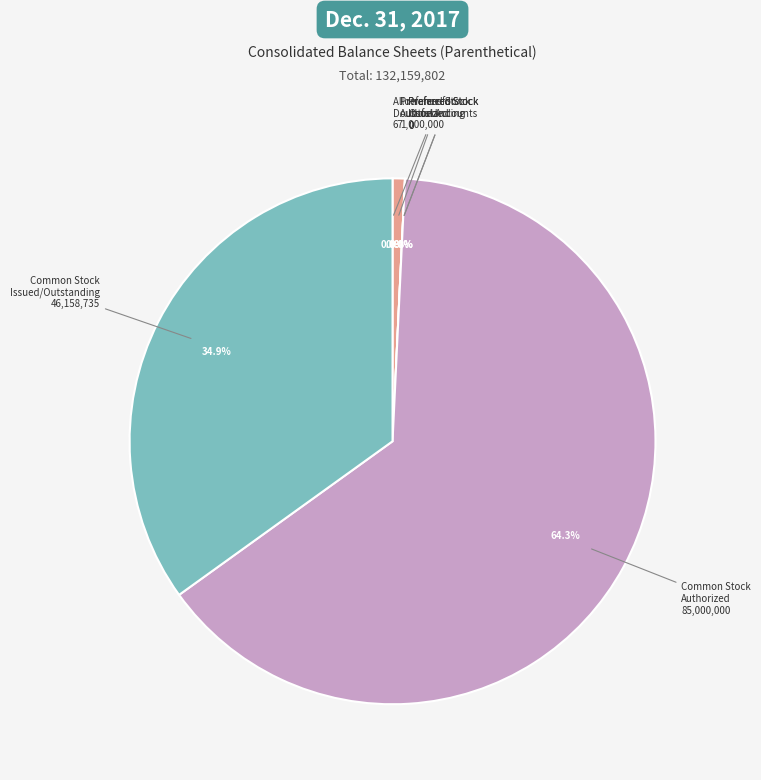

How much of the chart is everything except Preferred Stock
Issued?

100.0%